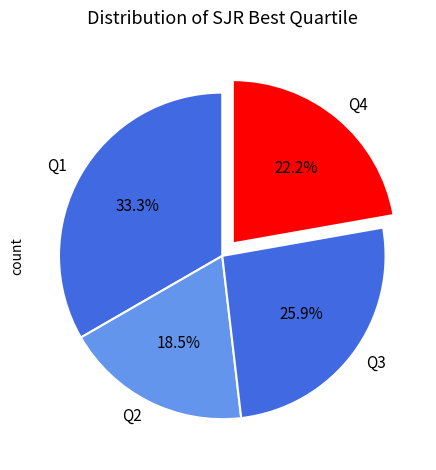

True or false: Q4 accounts for 28% of the total.

False